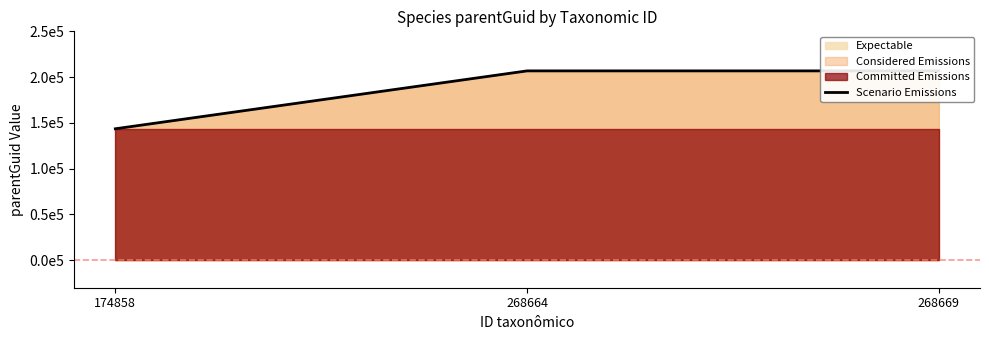

Approximately how many times larger is the value at 268669 compared to 174858?

1.4